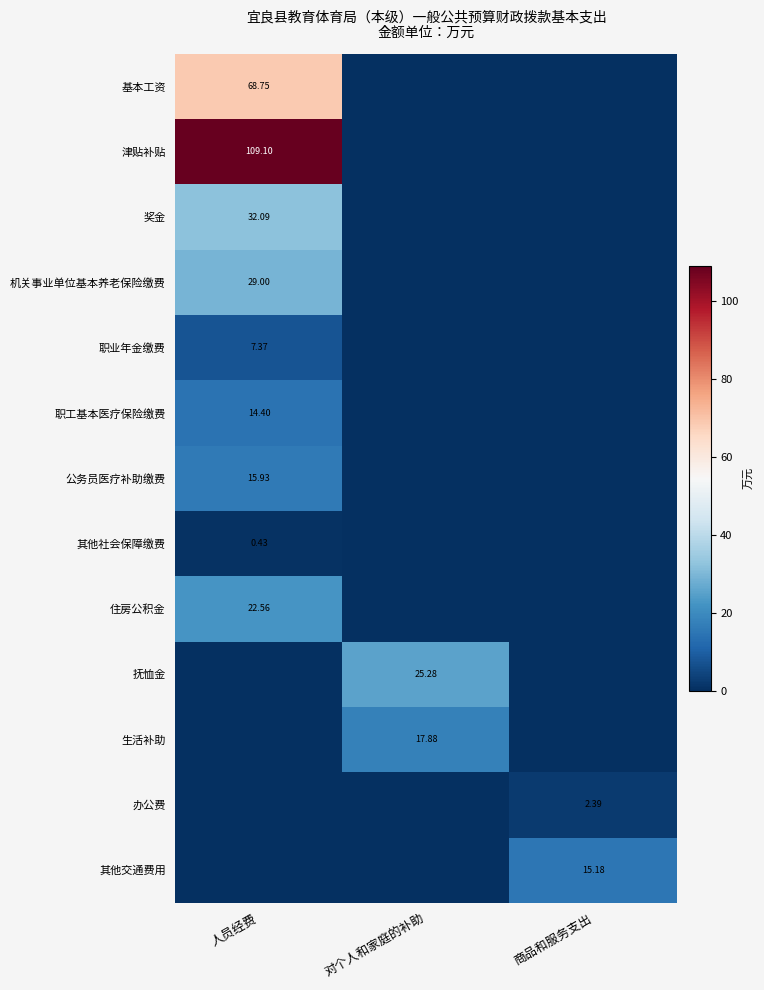

Which category has the lowest value in the 职业年金缴费 series?

对个人和家庭的补助